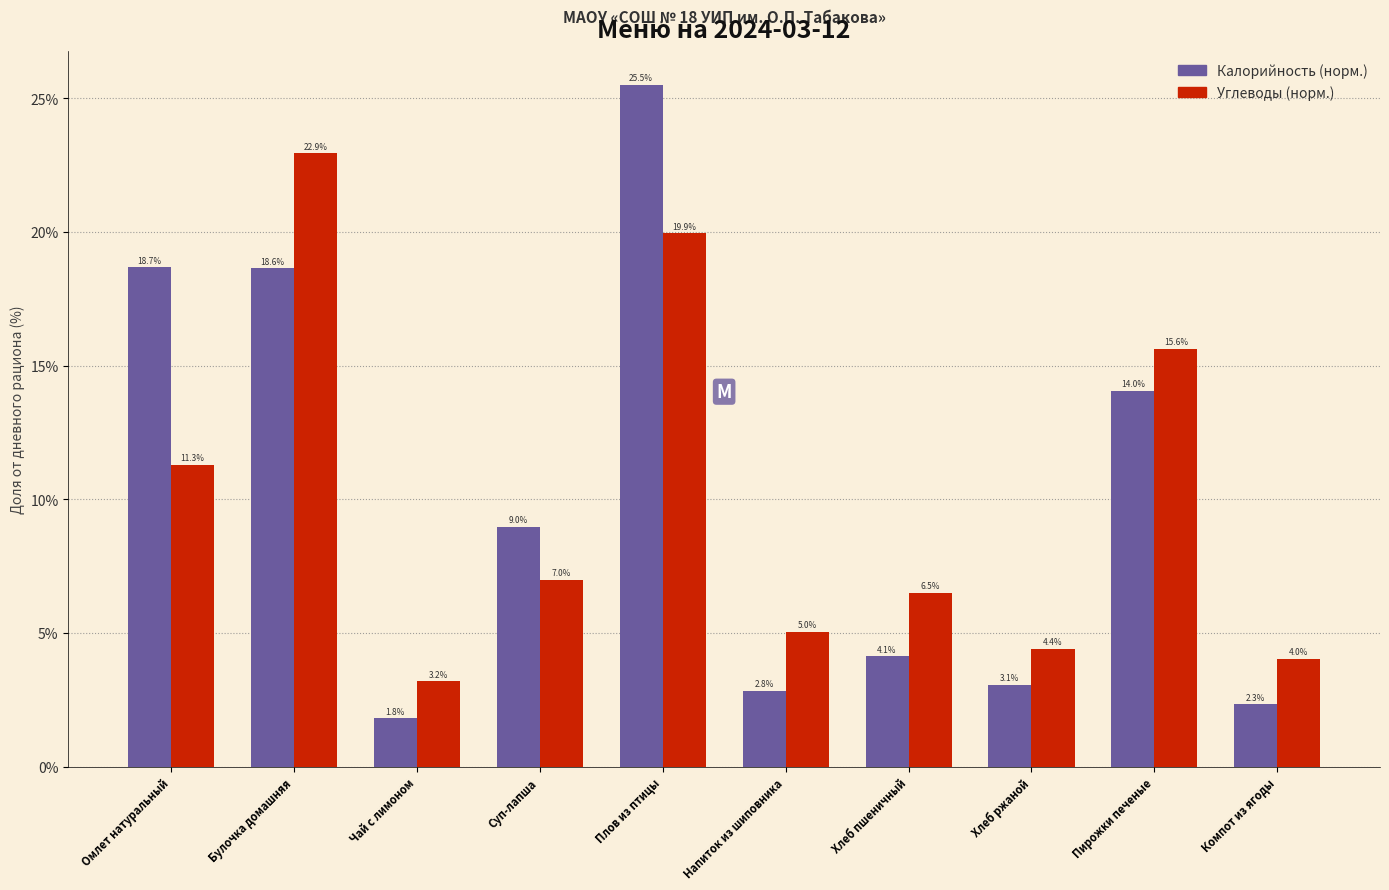

Reading left to right, what are all the values shown in this chart?

Калорийность: Омлет натуральный=18.7	Булочка домашняя=18.6	Чай с лимоном=1.8	Суп-лапша=9.0	Плов из птицы=25.5	Напиток из шиповника=2.8	Хлеб пшеничный=4.1	Хлеб ржаной=3.1	Пирожки печеные=14.0	Компот из ягоды=2.3
Углеводы: Омлет натуральный=11.3	Булочка домашняя=22.9	Чай с лимоном=3.2	Суп-лапша=7.0	Плов из птицы=19.9	Напиток из шиповника=5.0	Хлеб пшеничный=6.5	Хлеб ржаной=4.4	Пирожки печеные=15.6	Компот из ягоды=4.0